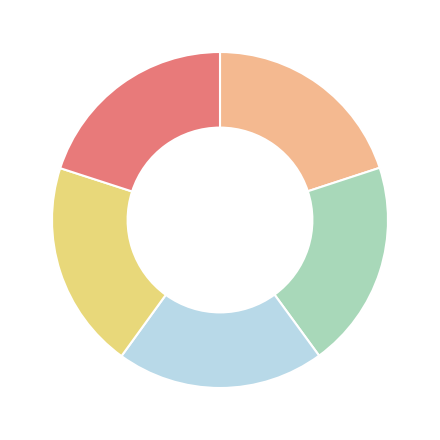

Is there a majority slice in this chart?

No